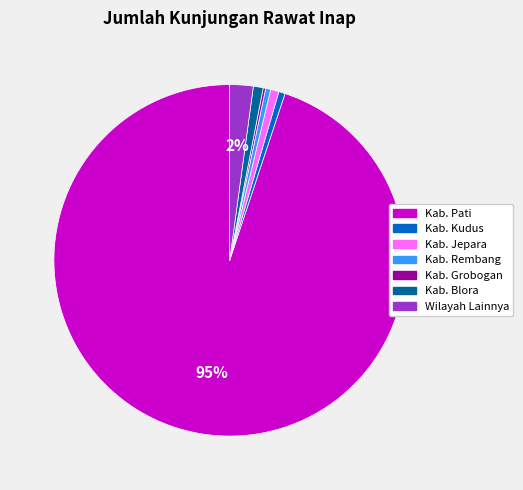

What percentage is the Kab. Kudus slice, to the nearest percent?

1%